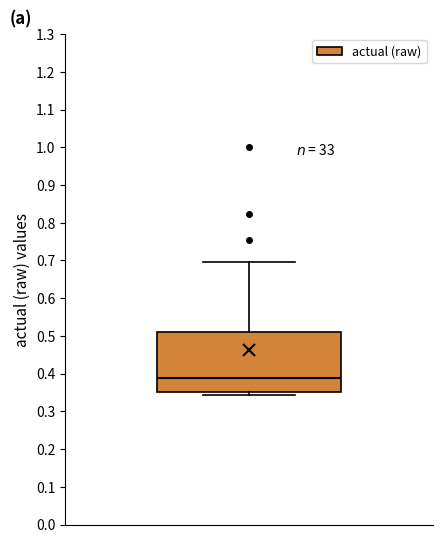

Where is the lower edge of the box on the y-axis? The values are not printed on the chart, so give them approximately, as read against the axis.

0.35